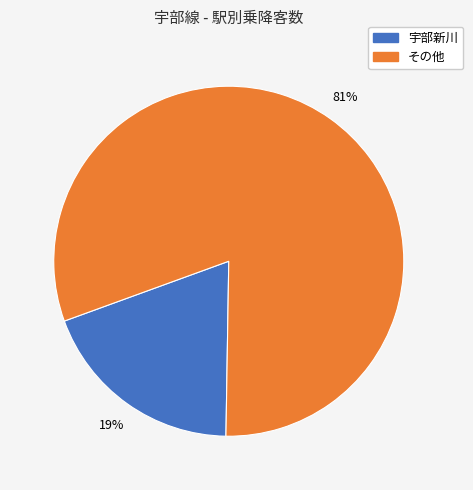

Count the number of slices in the pie.

2